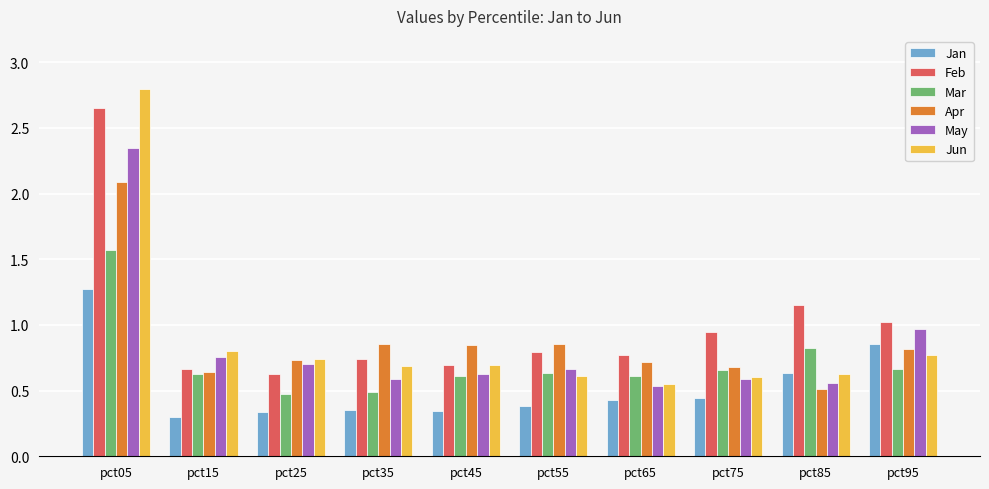

Rank the series by their maximum value, from lowest to highest.

Jan, Mar, Apr, May, Feb, Jun